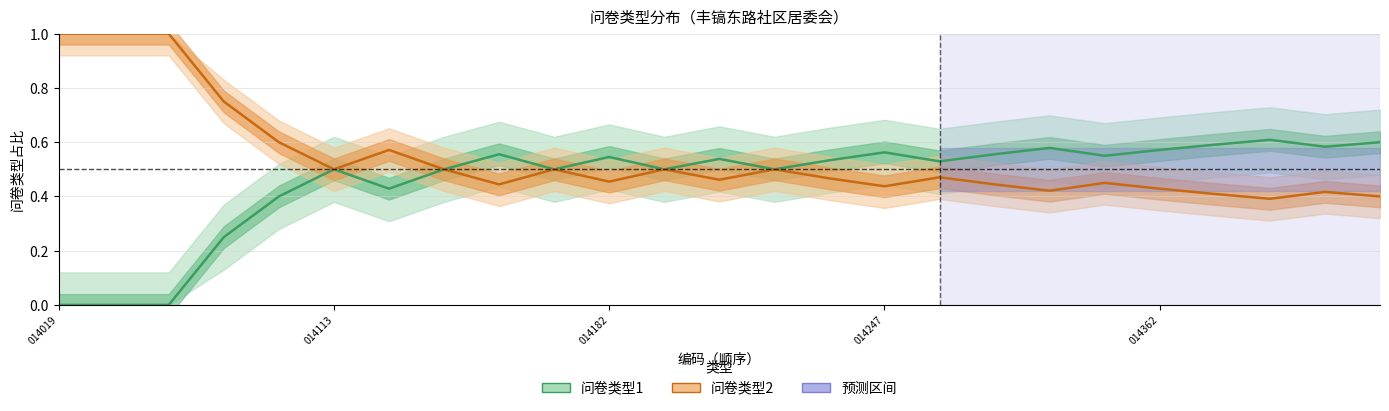

What is the difference between the highest and lowest values at 16?

0.1